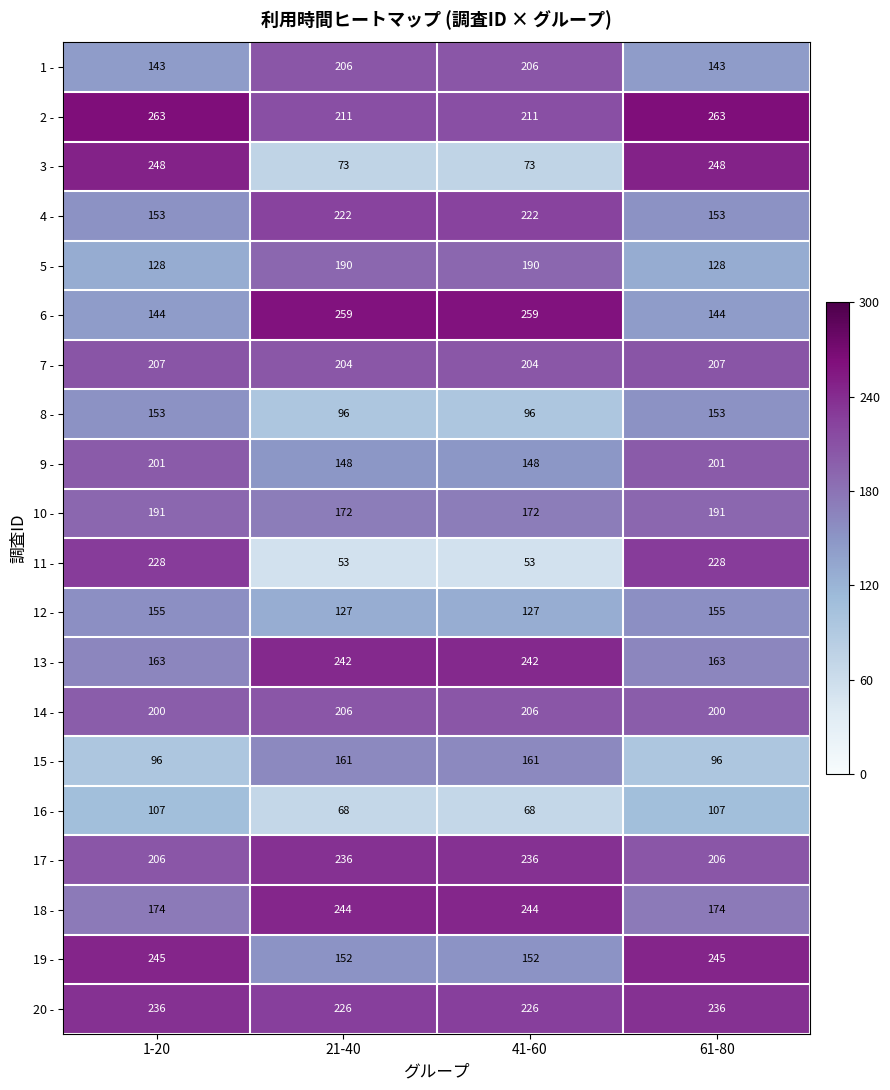

What is the difference between the 16 - values at 41-60 and 1-20?

39